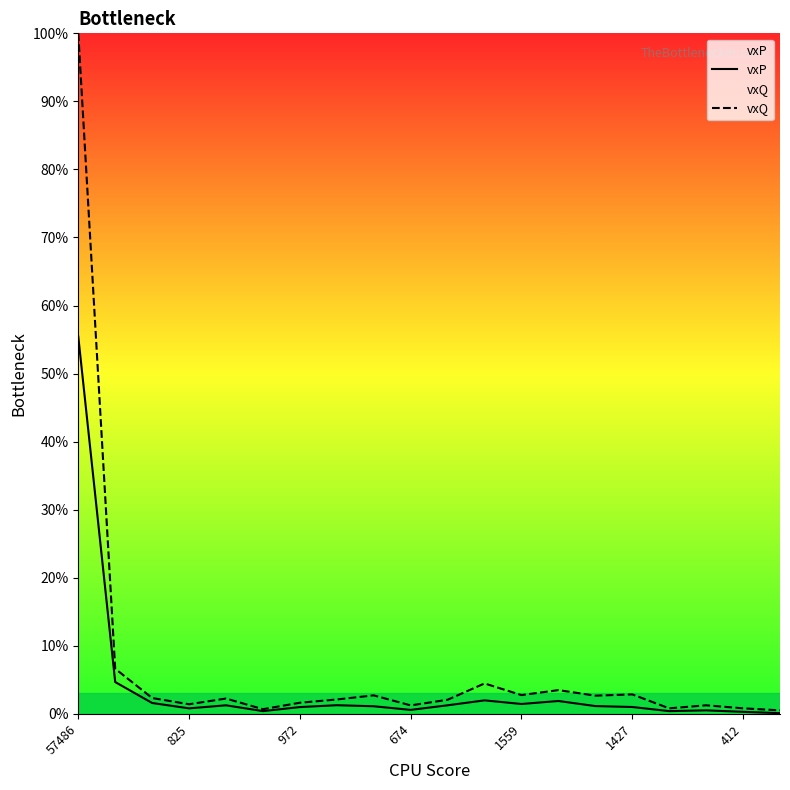

True or false: vxP has more than 2 interior local peaks.

True